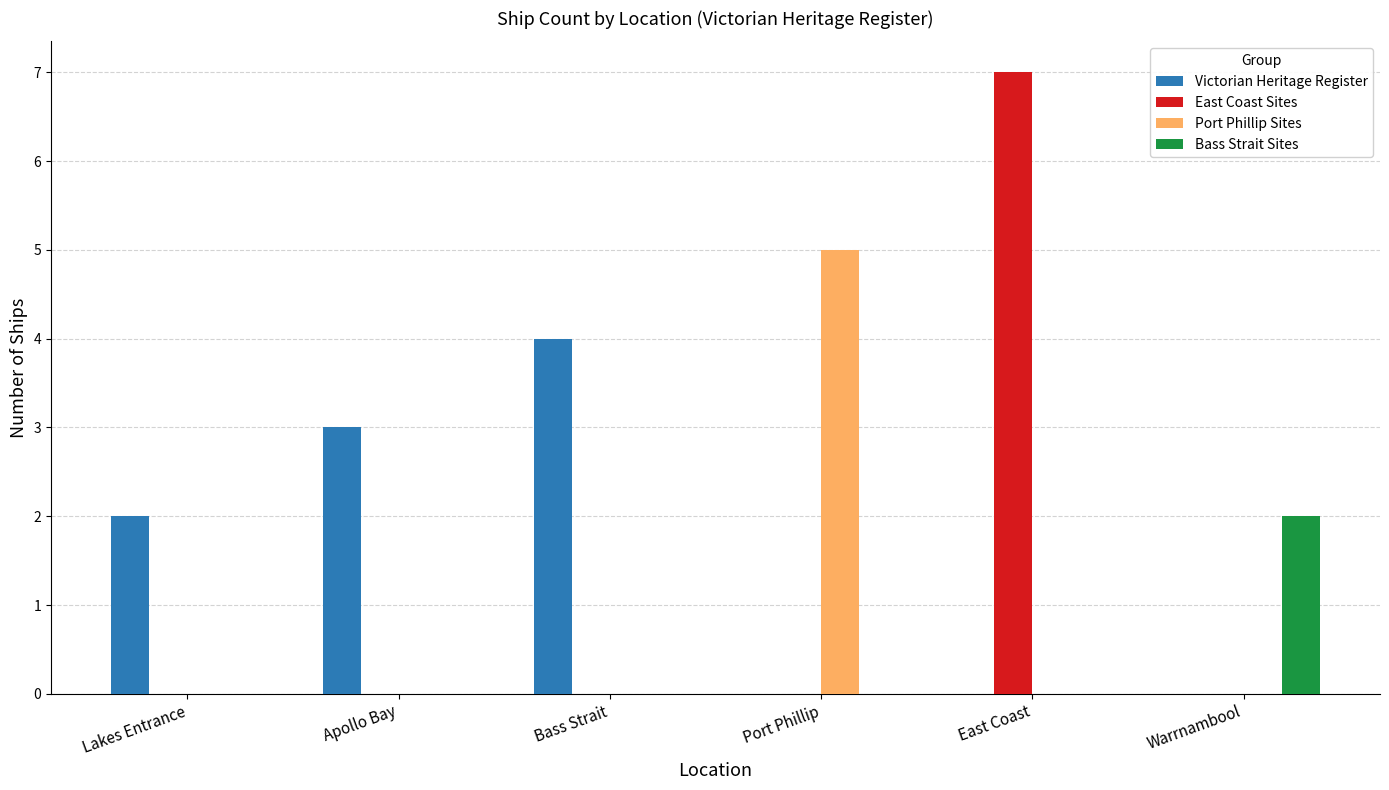

At which category does the chart reach its peak across all series?

East Coast